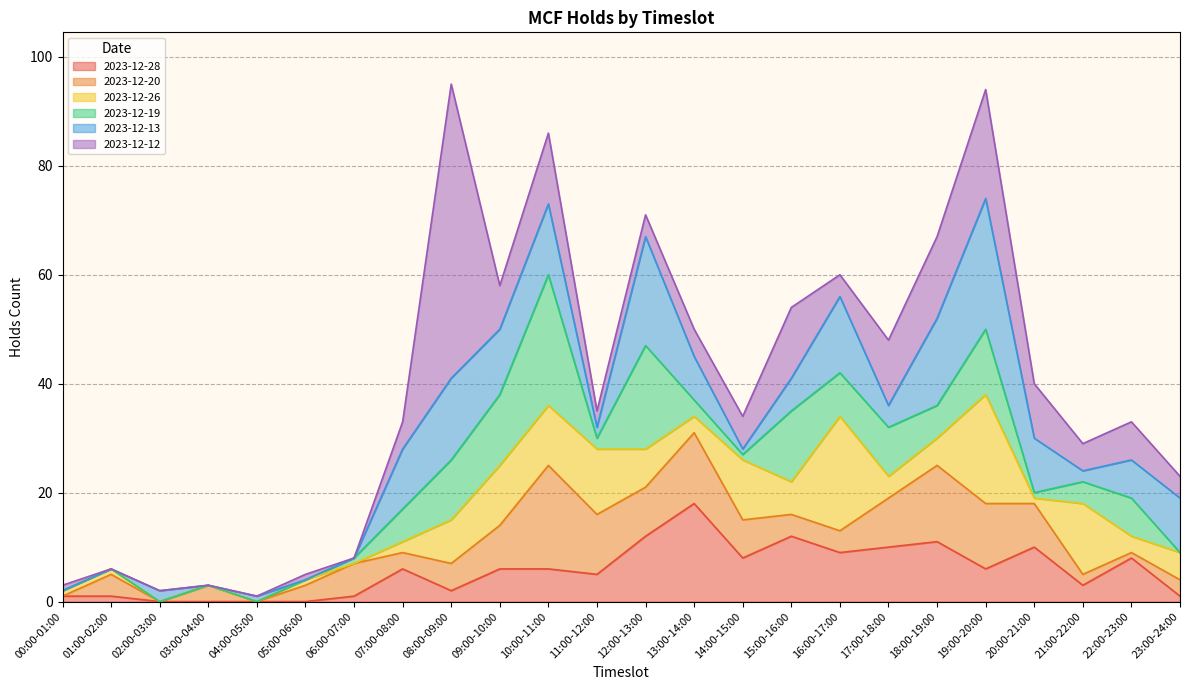

What is the approximate value of 2023-12-13 at 09:00-10:00, to the nearest 5?

10